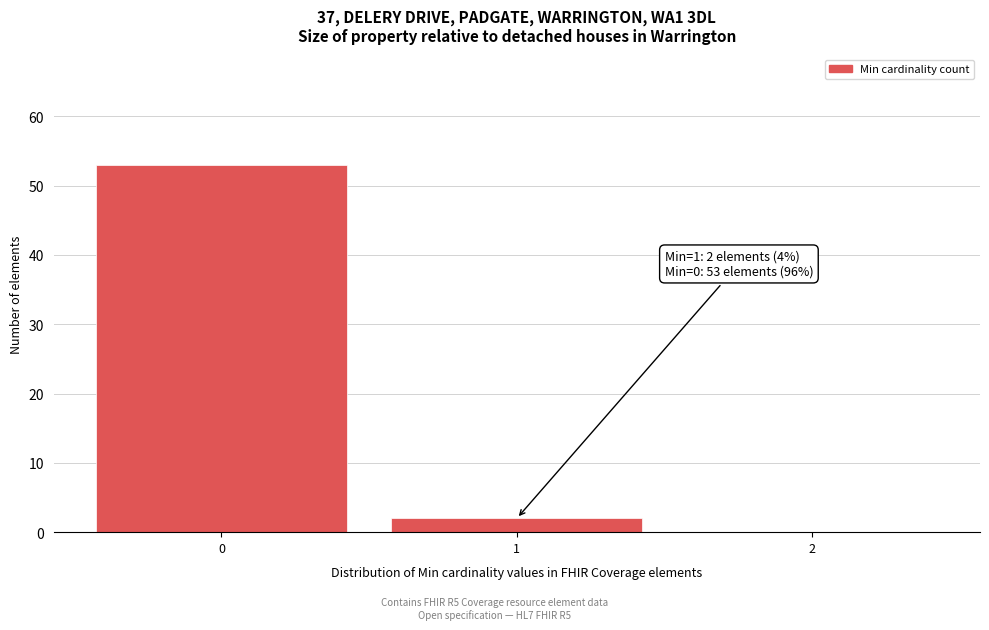

Reading right to left, list all the values displayed in this chart.

2=0	1=2	0=53